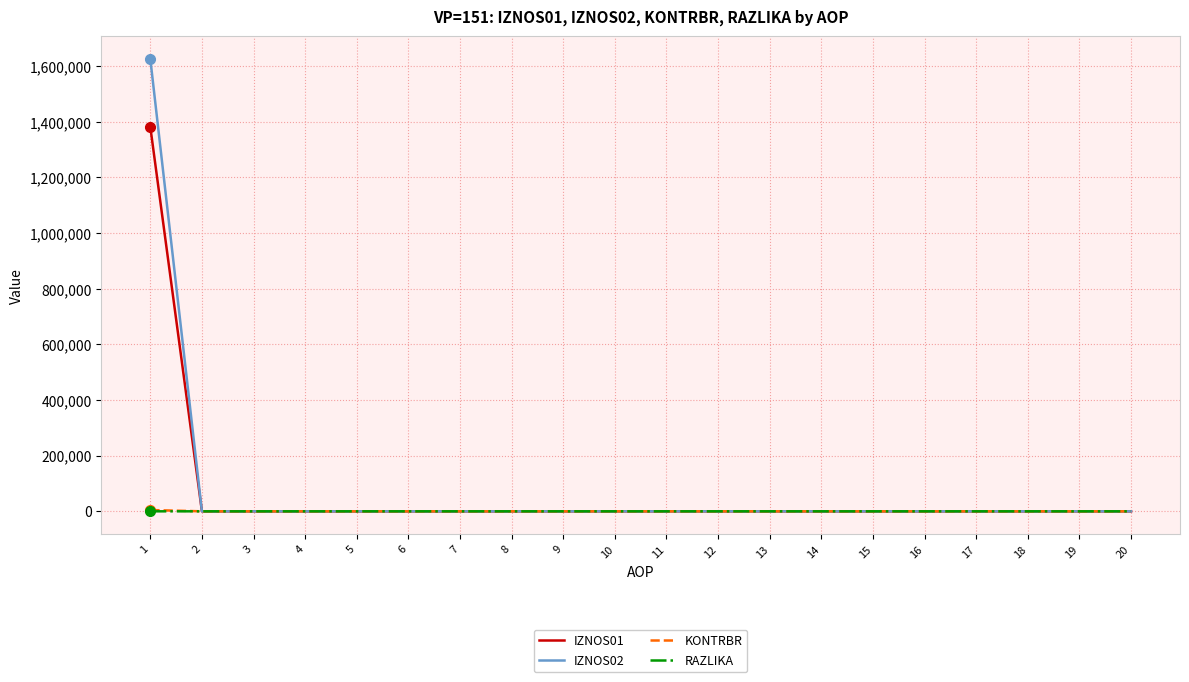

What is the highest value of the IZNOS02 series?

1626000.4